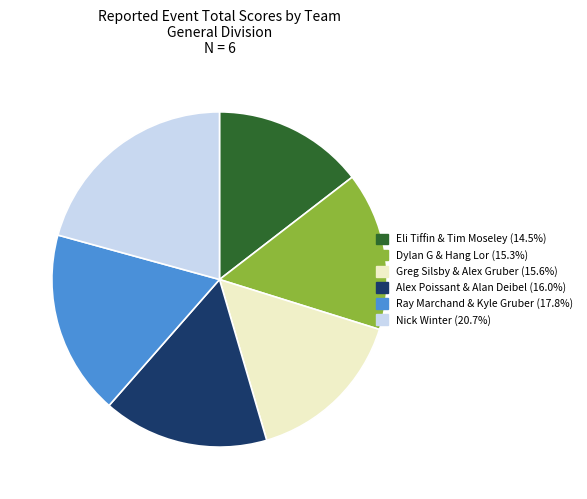

Do Nick Winter and Dylan G & Hang Lor together represent more than half of the pie?

No